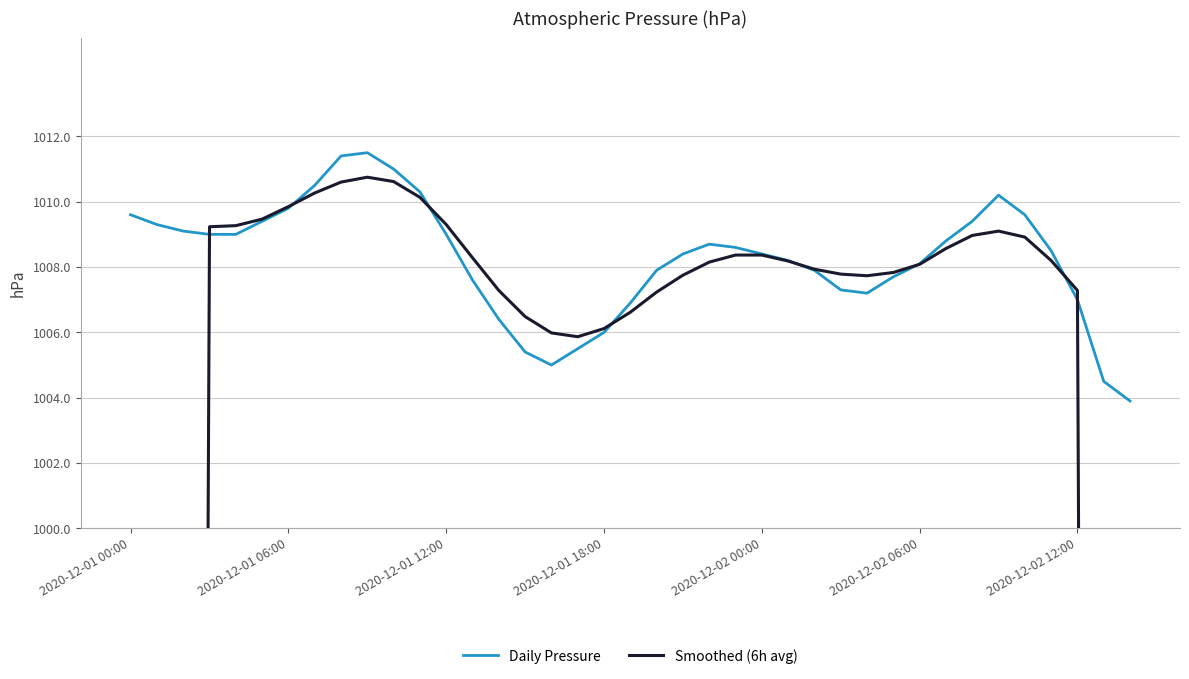

At how many categories does at least one series exceed 518?

39